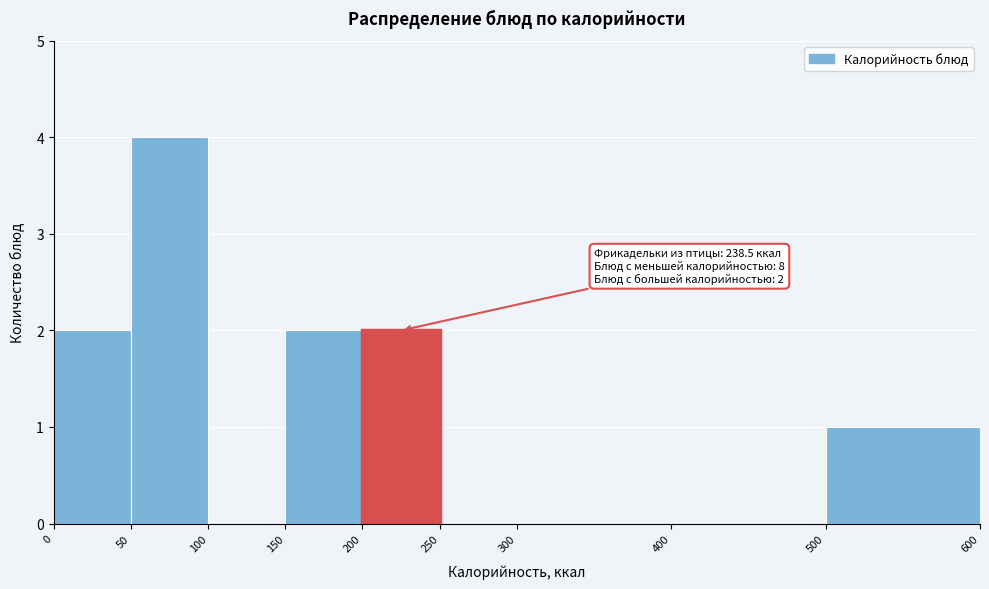

Which range on the x-axis has the tallest bar?

50 to 100